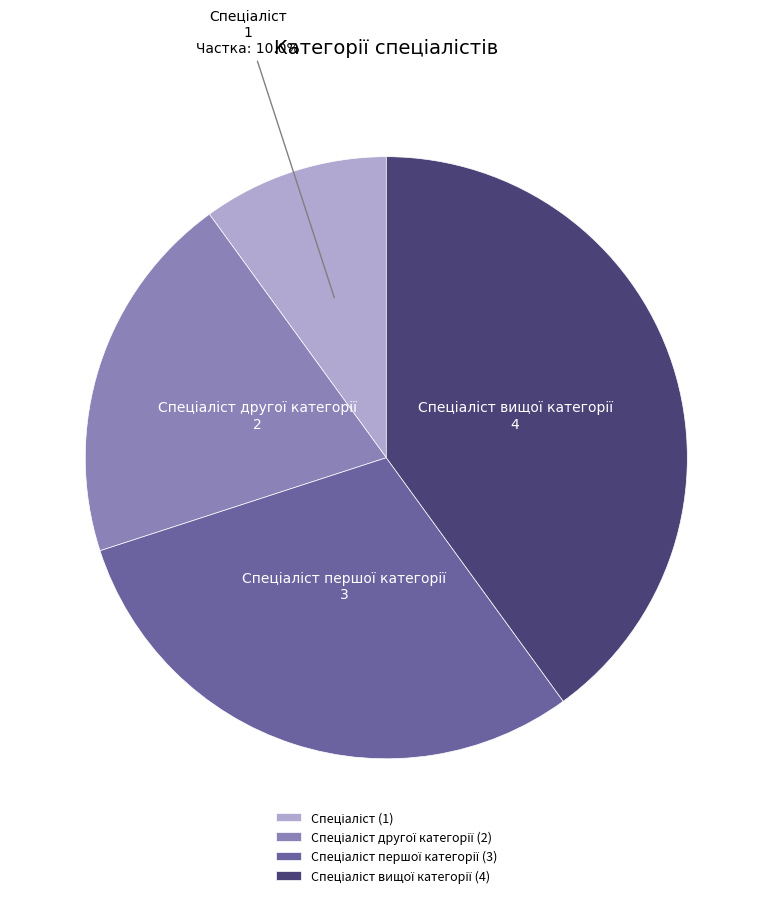

Is there any slice that represents more than half of the pie?

No